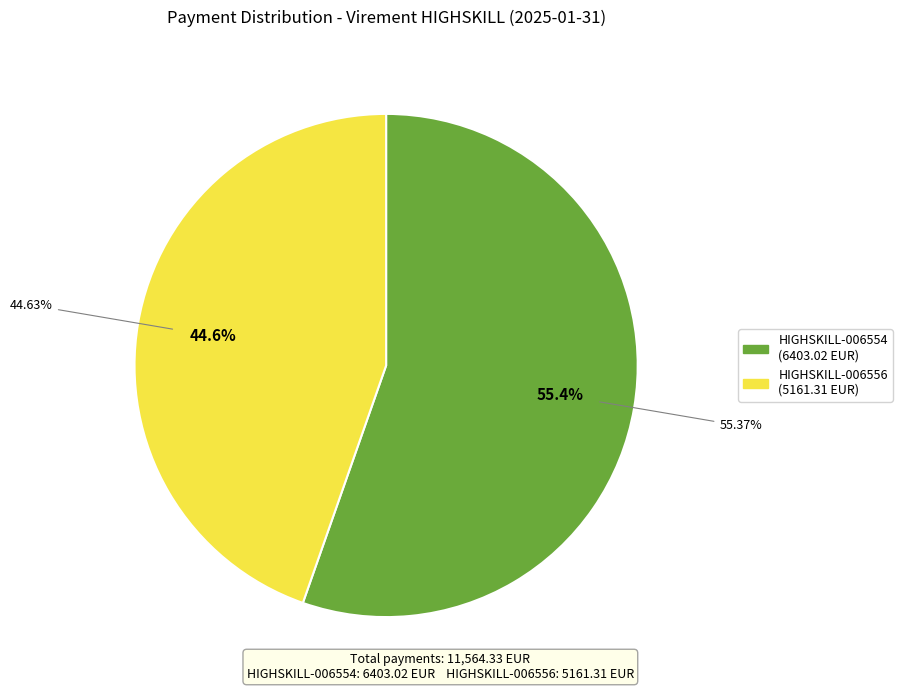

What is the total percentage of HIGHSKILL-006556-012025094008-1 and HIGHSKILL-006554-012025094008-0?

100.0%